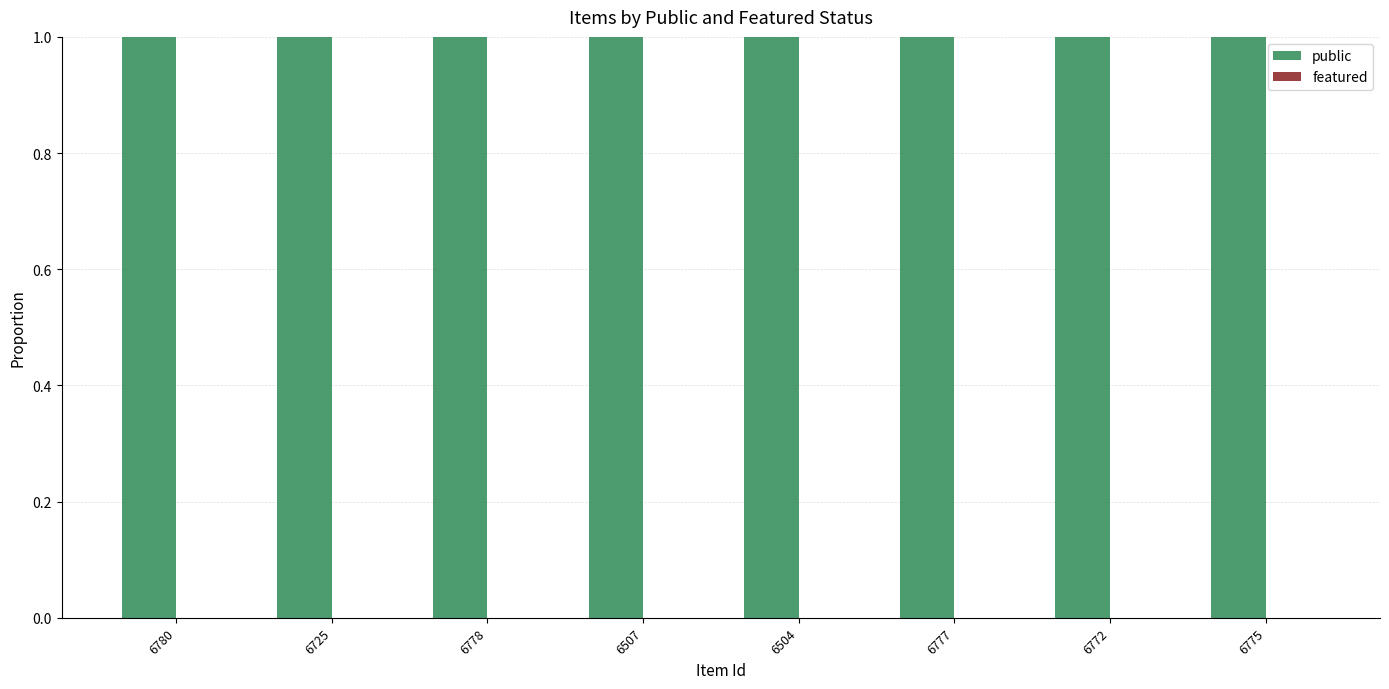

At 6504, list the series in order from largest to smallest.

public, featured